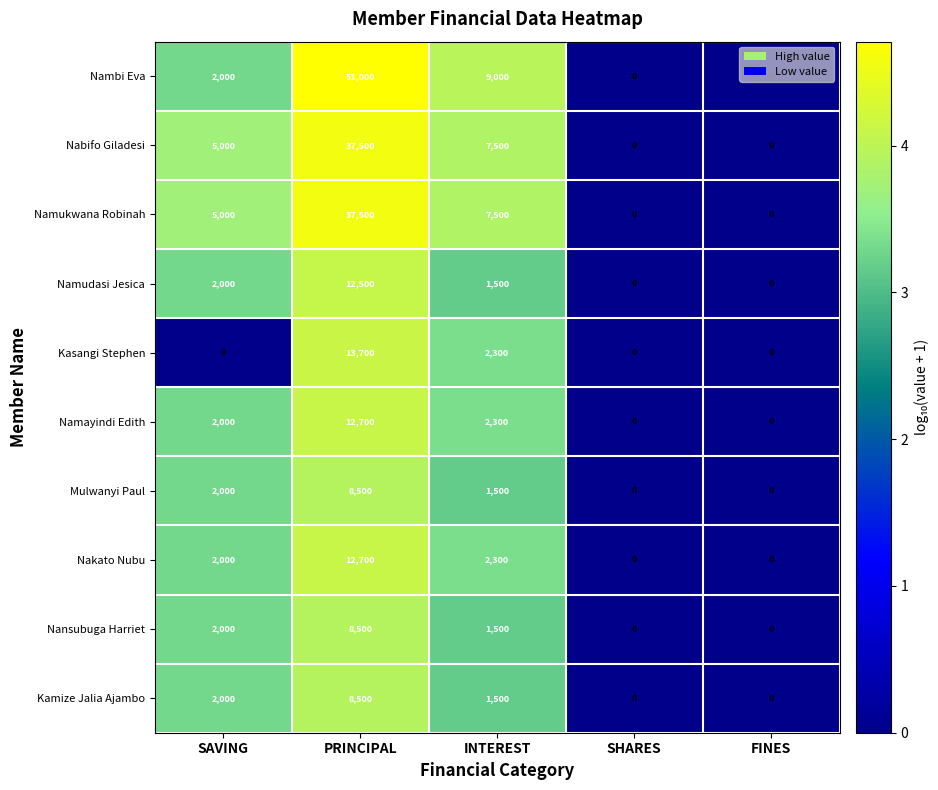

How many series are shown in this chart?

10